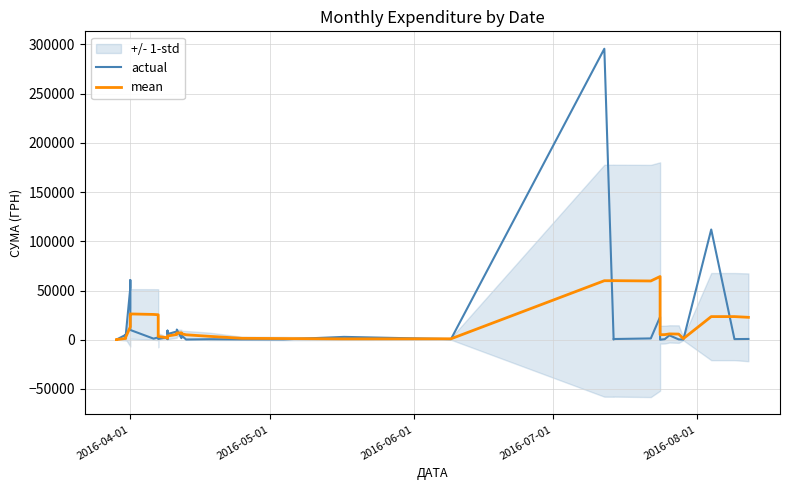

Is the value of mean at 29 greater than the value of actual at 10?

Yes